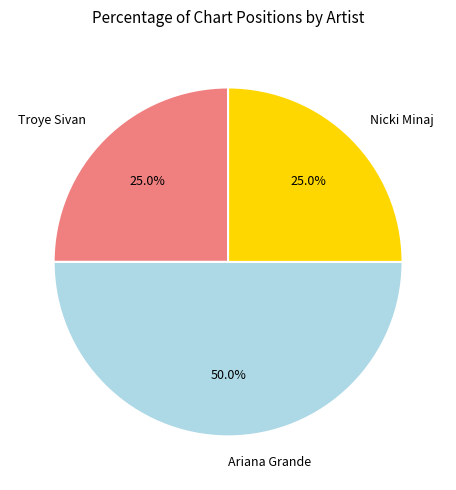

Does Troye Sivan represent more than half of the total?

No